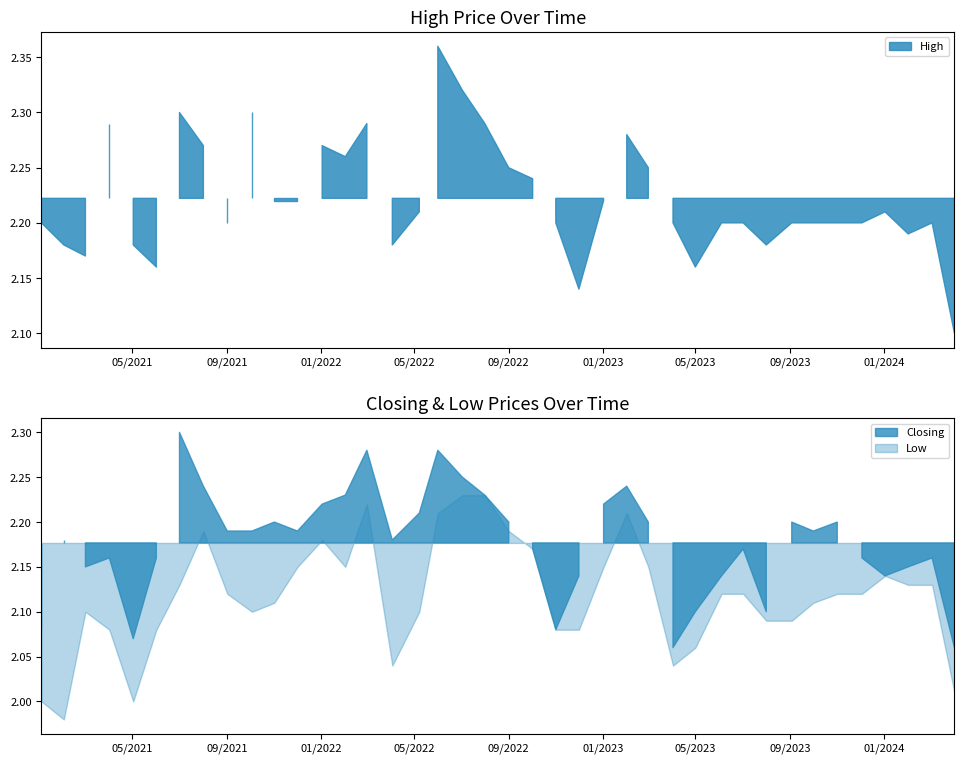

Which series has the largest range (max minus min)?

High